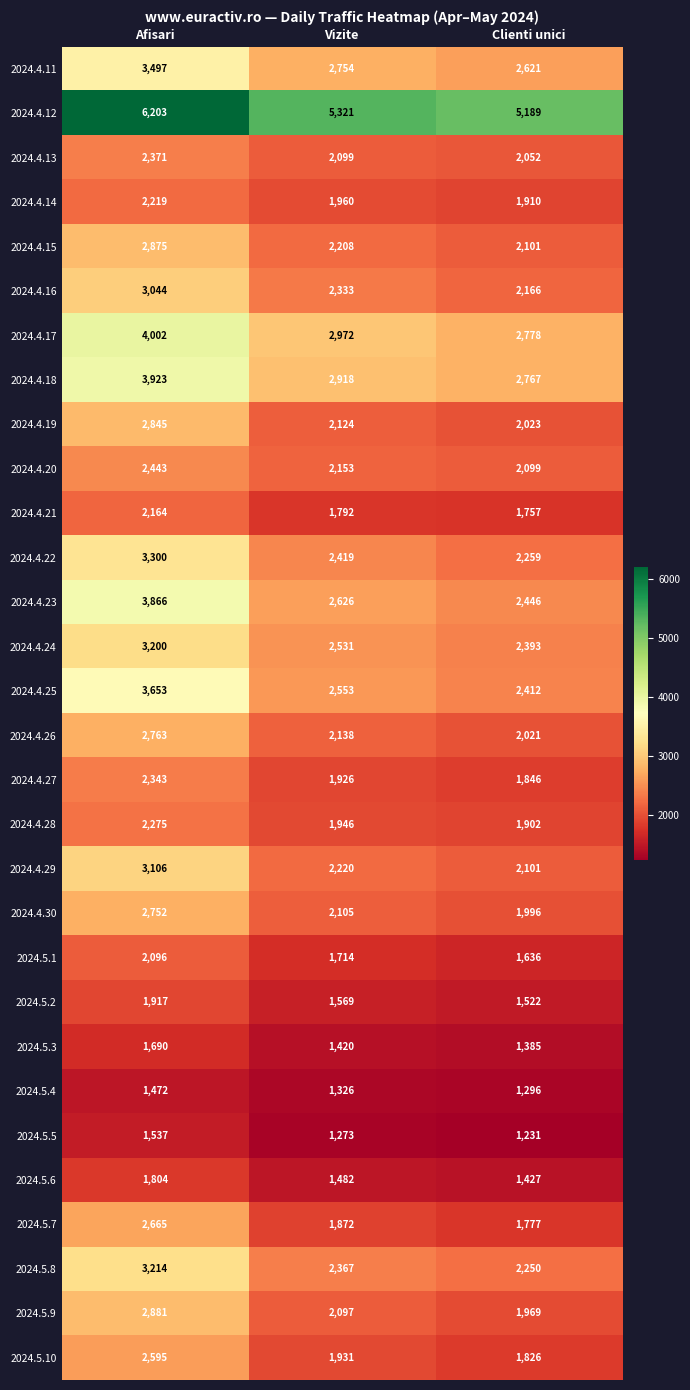

At how many categories does at least one series exceed 2541?

3